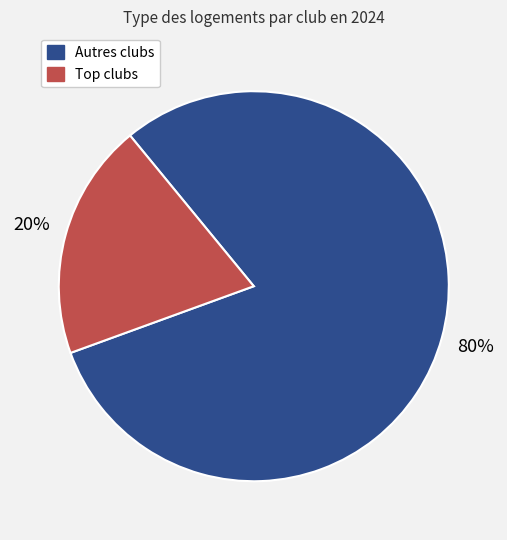

Does any single category account for the majority?

Yes